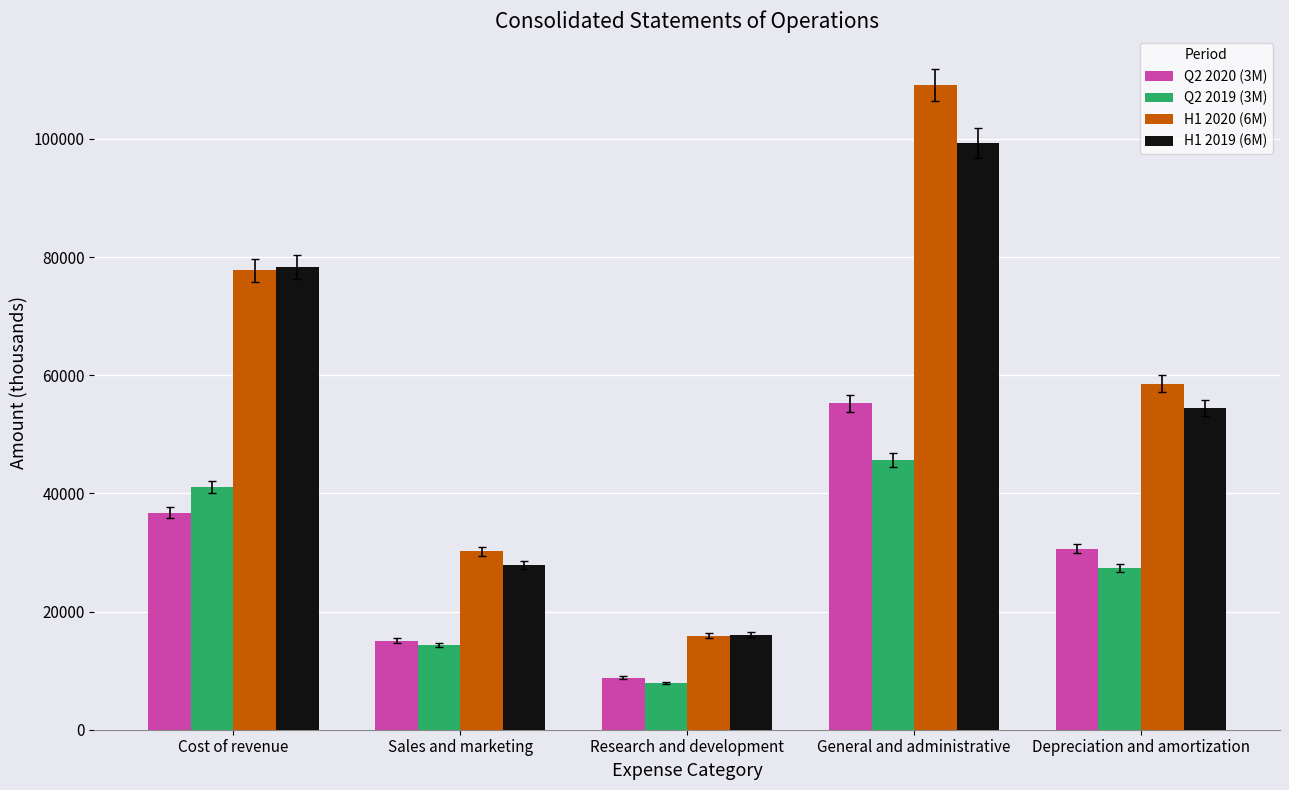

What is the difference between the highest and lowest values at Depreciation and amortization?

31146